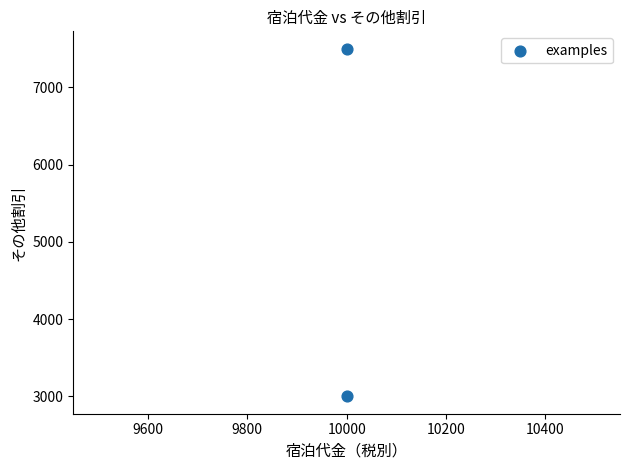

What is the average X value?

10000